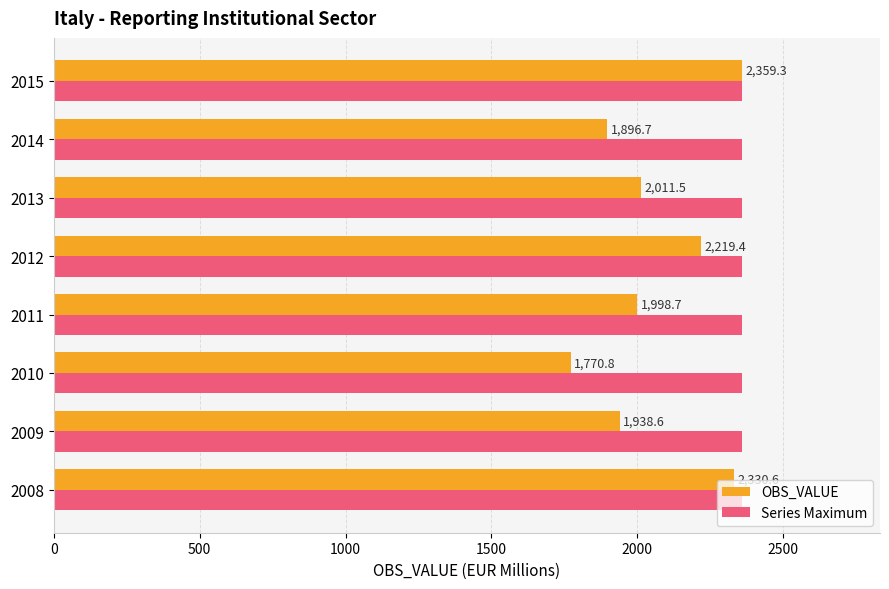

What is the average value of the OBS_VALUE series?

2065.7